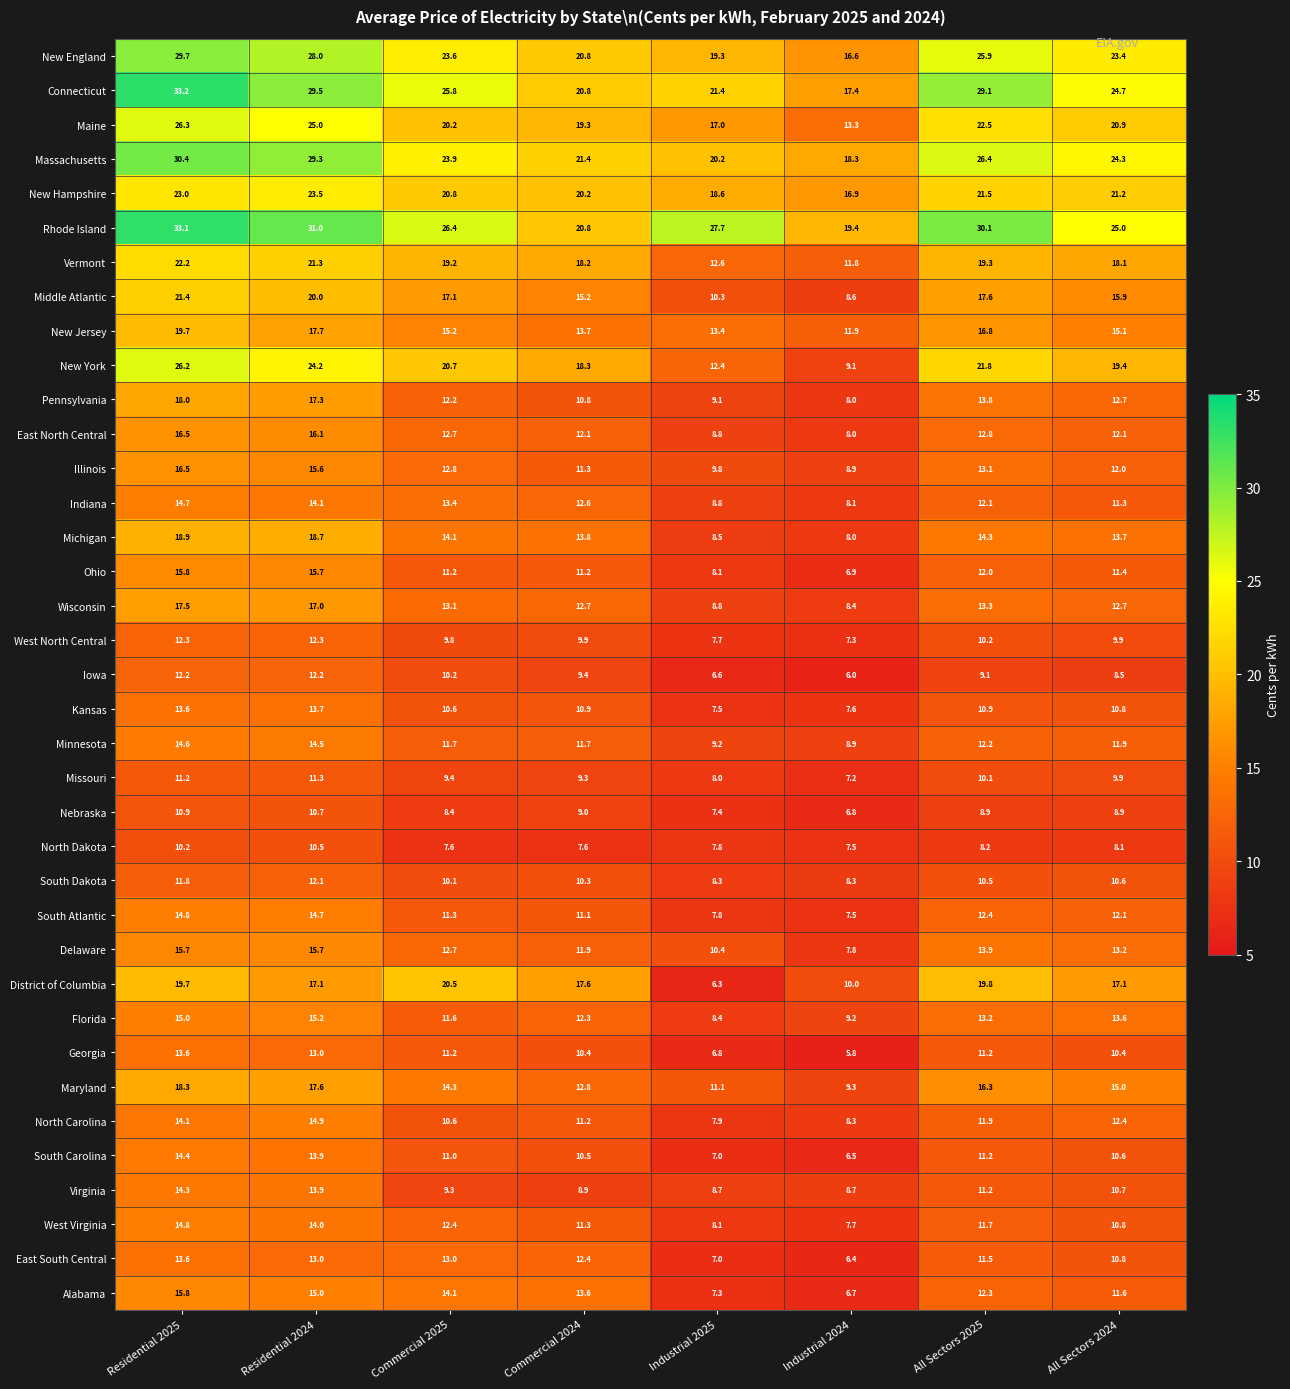

List the labels in order of Pennsylvania value, largest first.

Residential 2025, Residential 2024, All Sectors 2025, All Sectors 2024, Commercial 2025, Commercial 2024, Industrial 2025, Industrial 2024